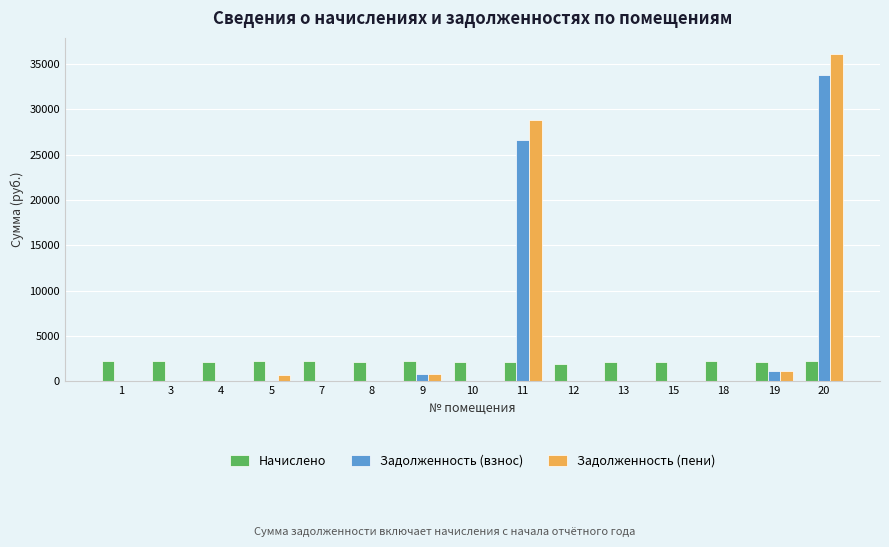

At which label does Задолженность (взнос) reach its peak?

20